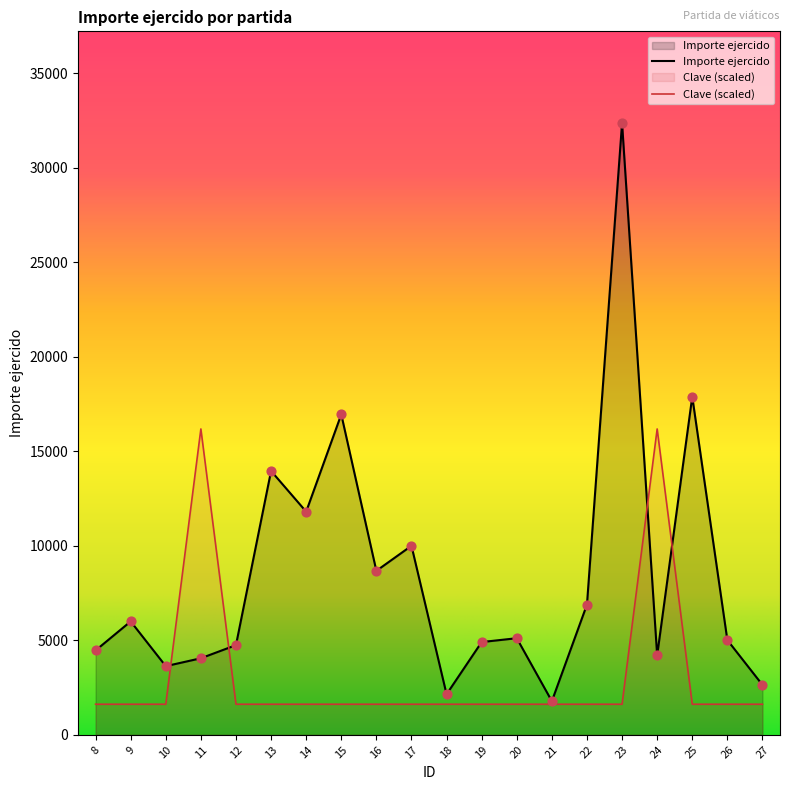

Is the value of Importe ejercido at 13 greater than the value of Clave at 8?

Yes